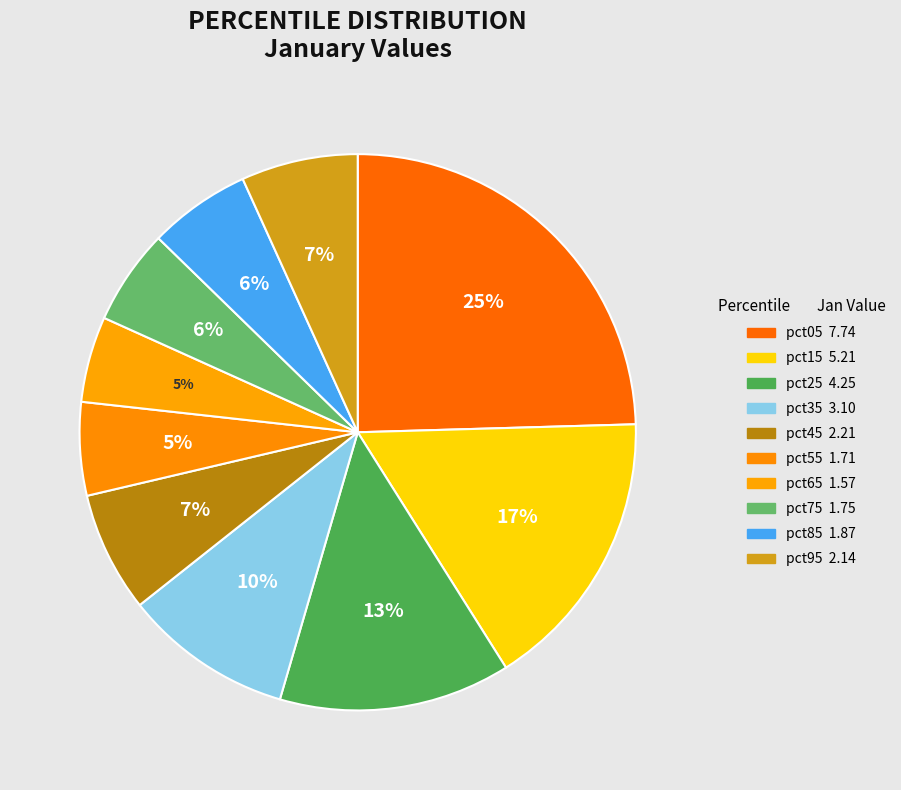

Which slice is the largest?

pct05